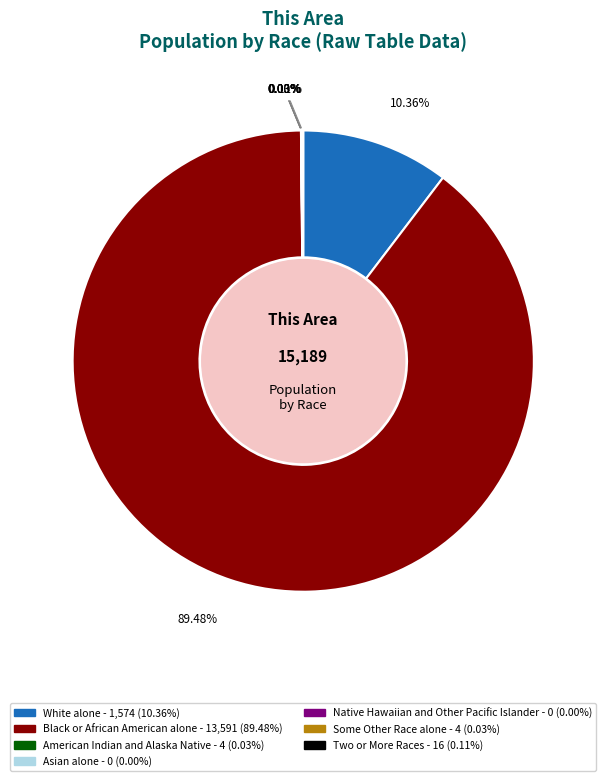

Is there a majority slice in this chart?

Yes